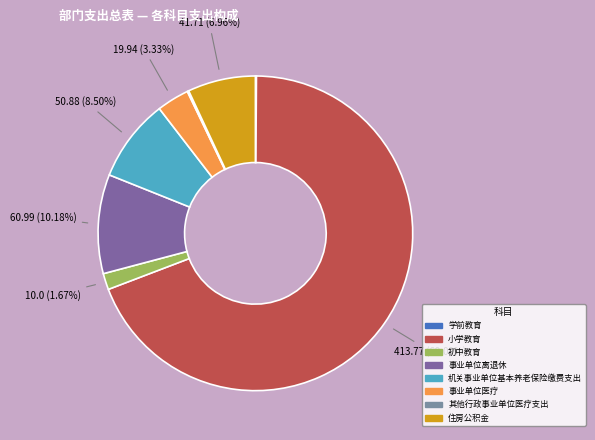

Which category accounts for the majority?

小学教育